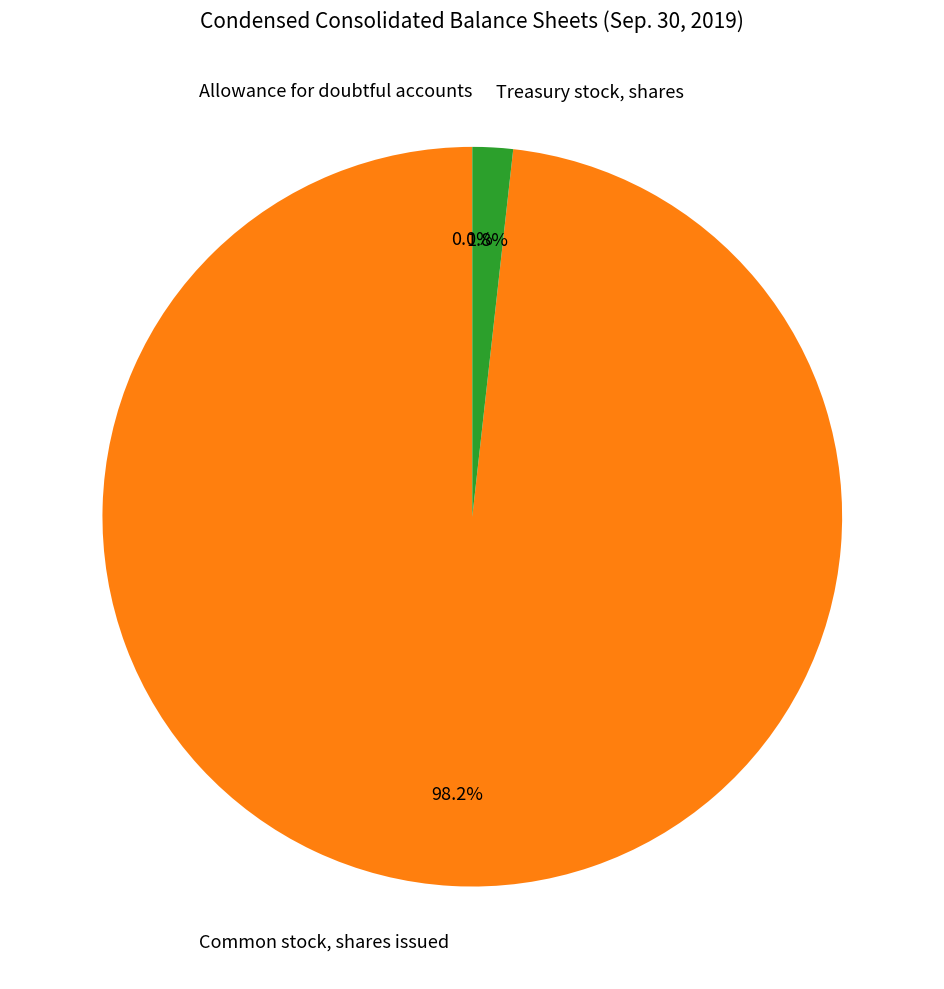

Is it true that Treasury stock, shares is 2% of the pie?

True